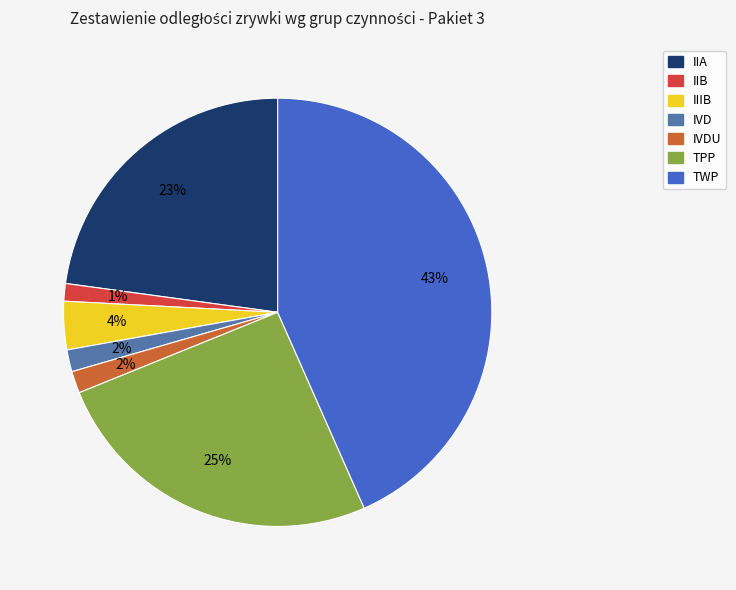

Is there a majority slice in this chart?

No